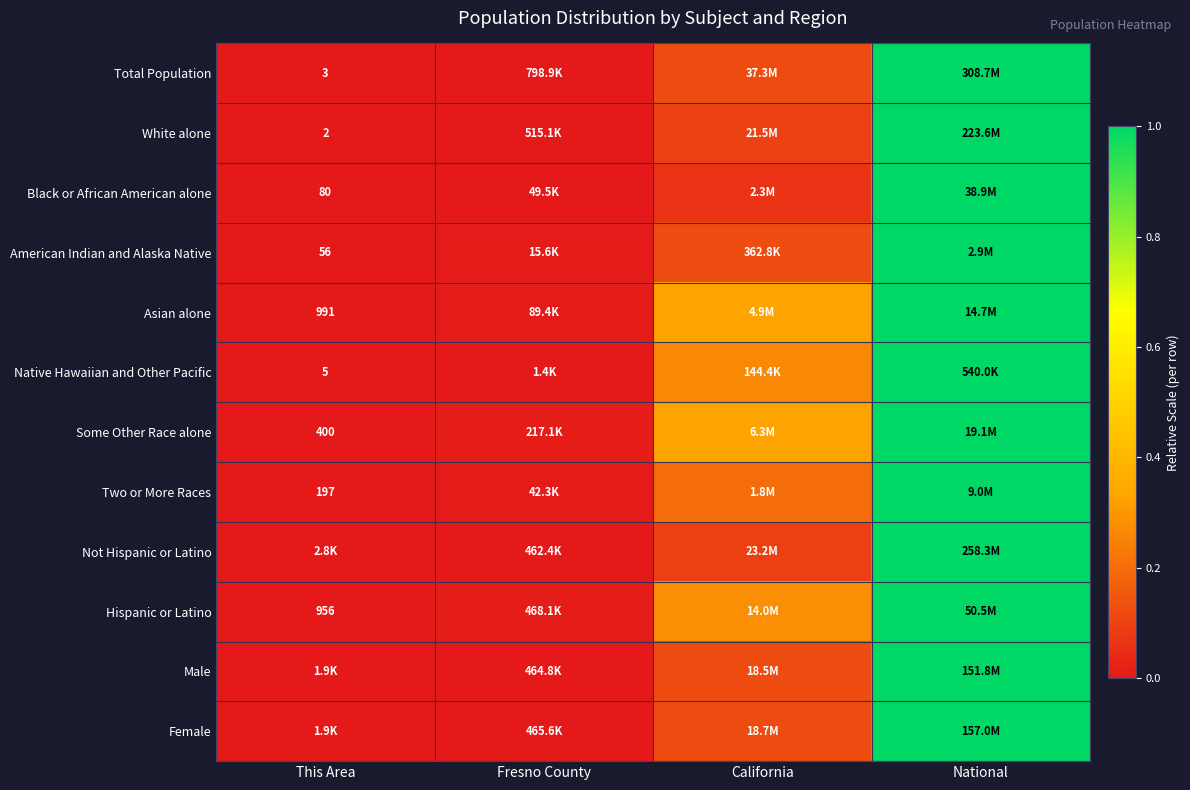

Count the number of data series in this chart.

12